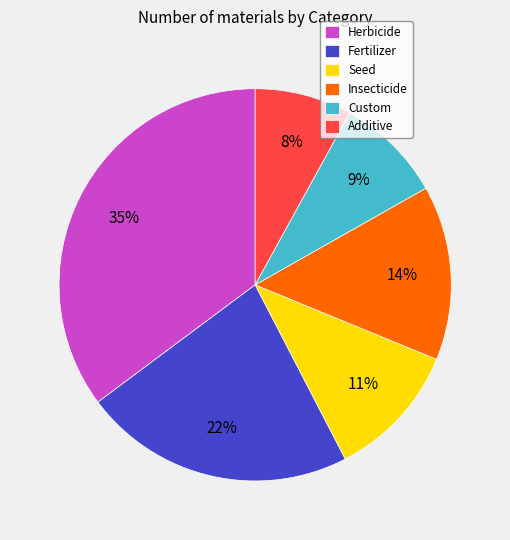

Which category has the biggest portion of the pie?

Herbicide